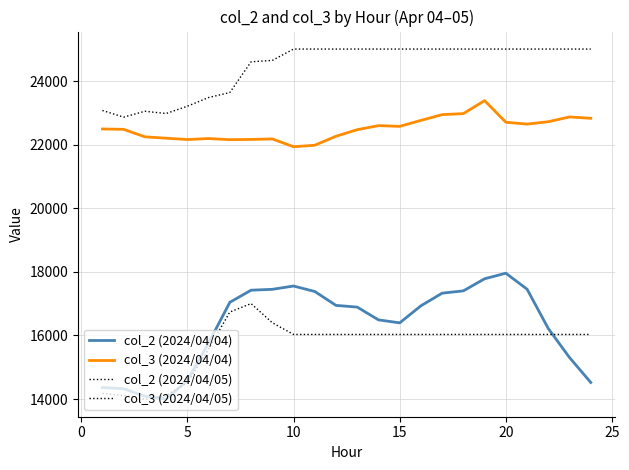

Reading left to right, list all the values displayed in this chart.

col_2 (2024/04/04): 14362	14324	14087	13998	14591	15764	17042	17424	17451	17555	17383	16946	16892	16490	16396	16933	17330	17403	17783	17958	17455	16216	15304	14521
col_3 (2024/04/04): 22496	22484	22249	22205	22164	22195	22159	22167	22183	21938	21984	22267	22474	22601	22578	22766	22947	22979	23388	22707	22649	22724	22874	22832
col_2 (2024/04/05): 14174	14111	13994	14110	14510	15573	16737	17003	16400	16032	16032	16032	16032	16032	16032	16032	16032	16032	16032	16032	16032	16032	16032	16032
col_3 (2024/04/05): 23078	22869	23053	22982	23212	23485	23643	24609	24653	25010	25010	25010	25010	25010	25010	25010	25010	25010	25010	25010	25010	25010	25010	25010